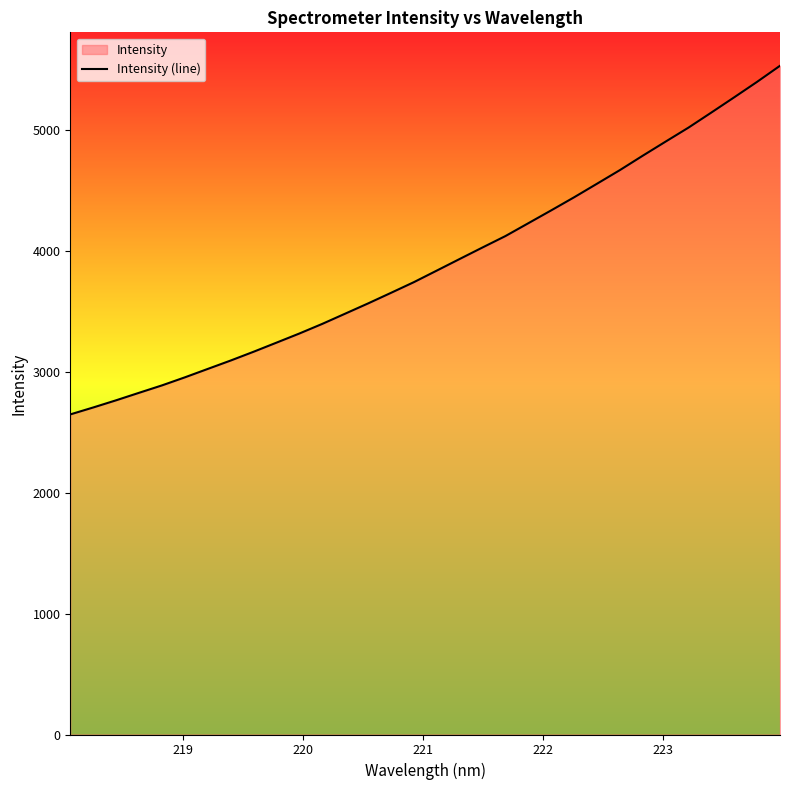

What is the greatest value displayed?

5535.6